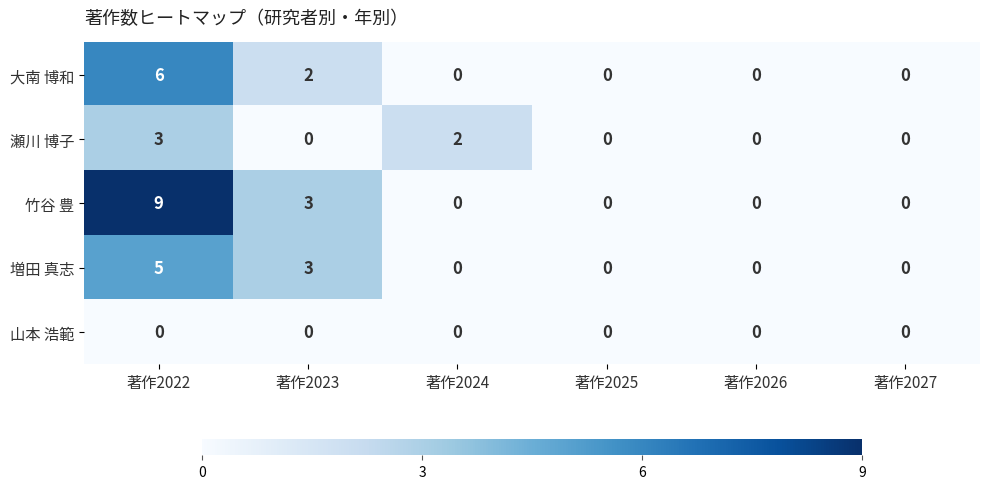

Count the 大南 博和 values in the range 0 to 2.

5